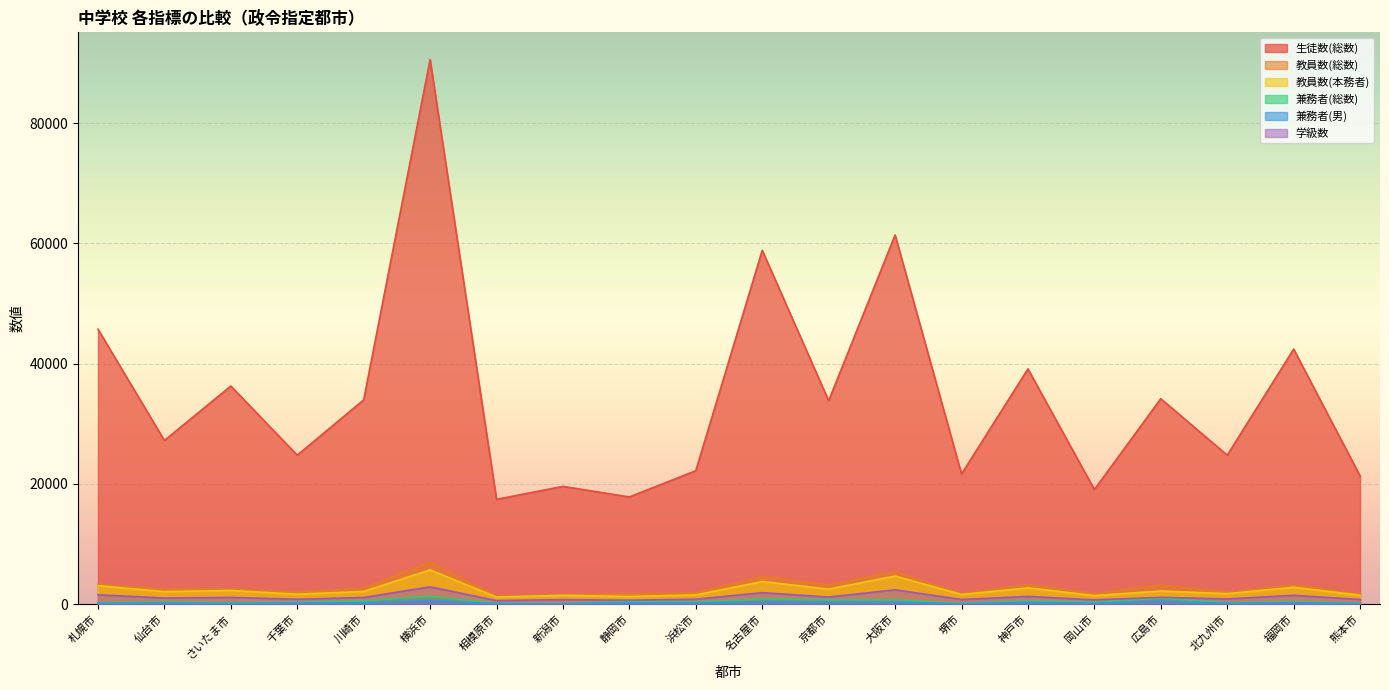

What is the sum of all 教員数(本務者) values?

47299